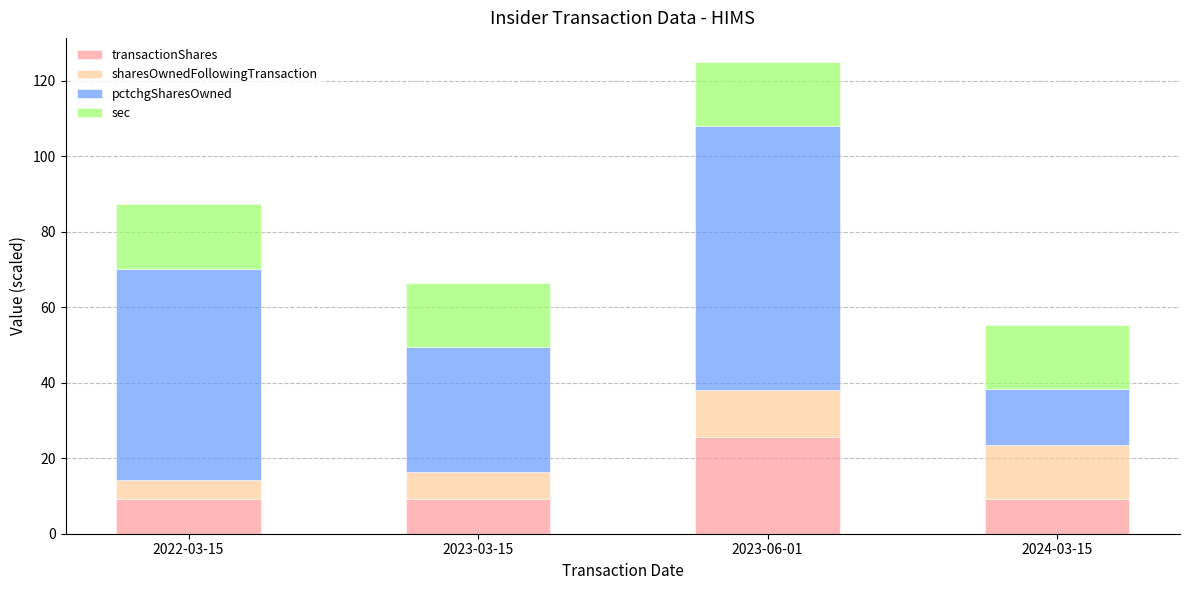

What is the total value across all series at 2023-03-15?

66.4